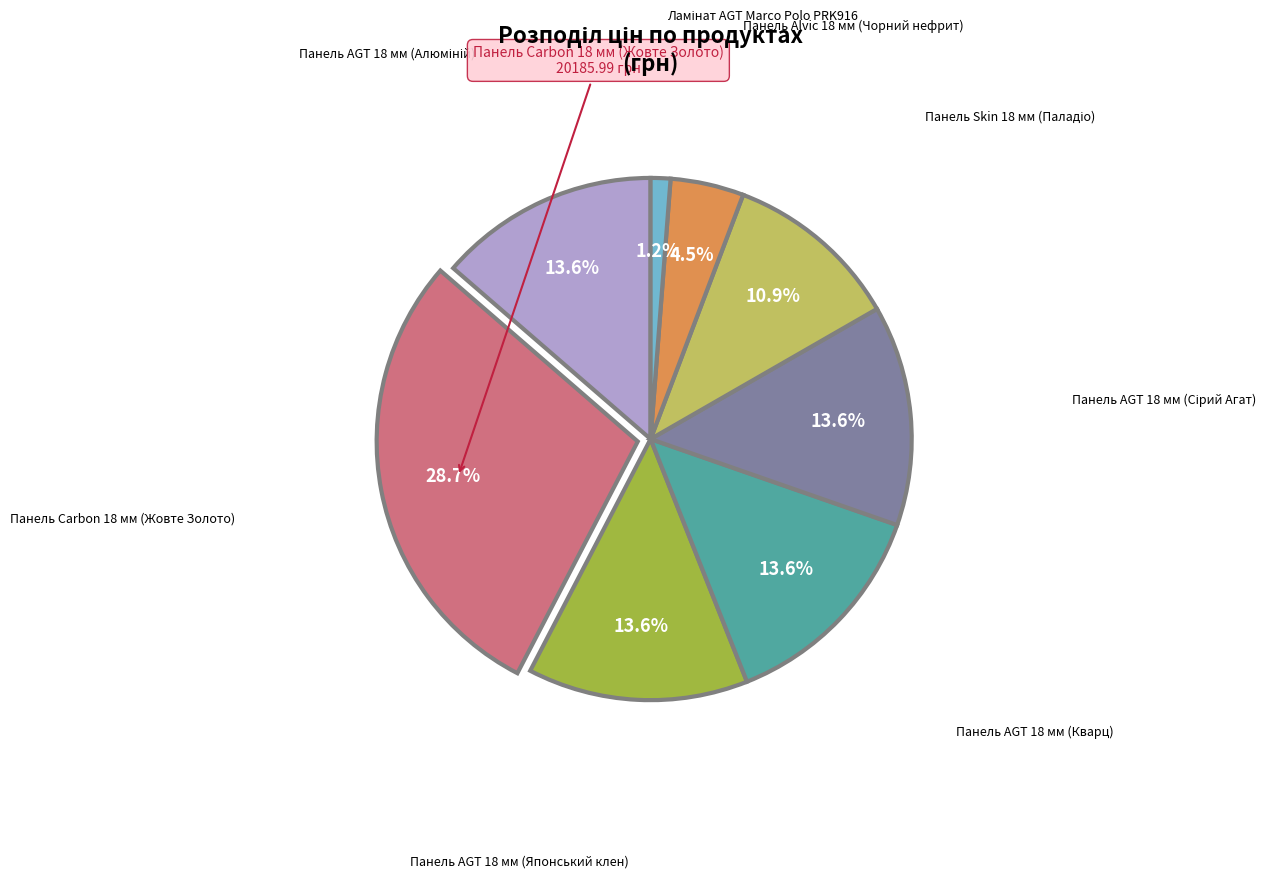

Count the number of slices in the pie.

8